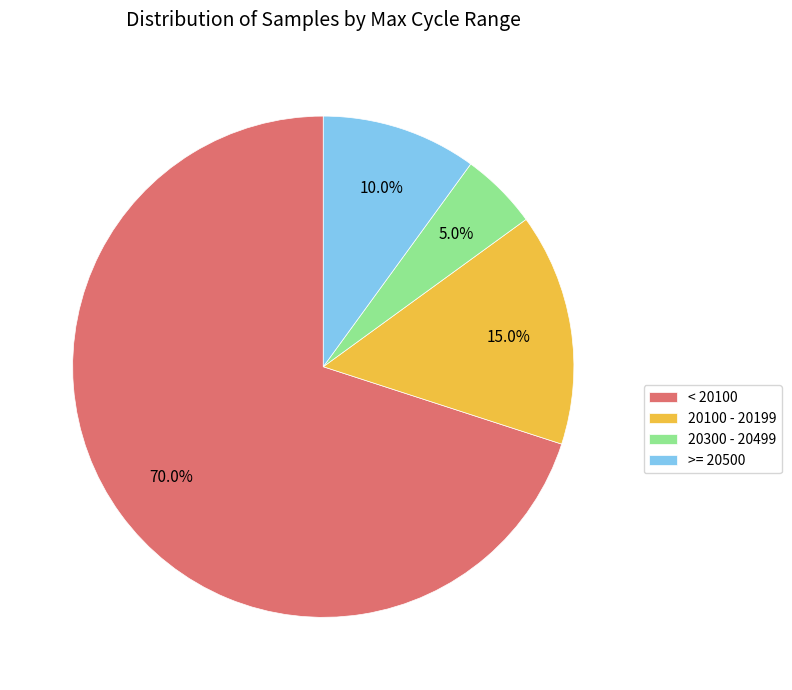

Does >= 20500 account for over 50% of the chart?

No